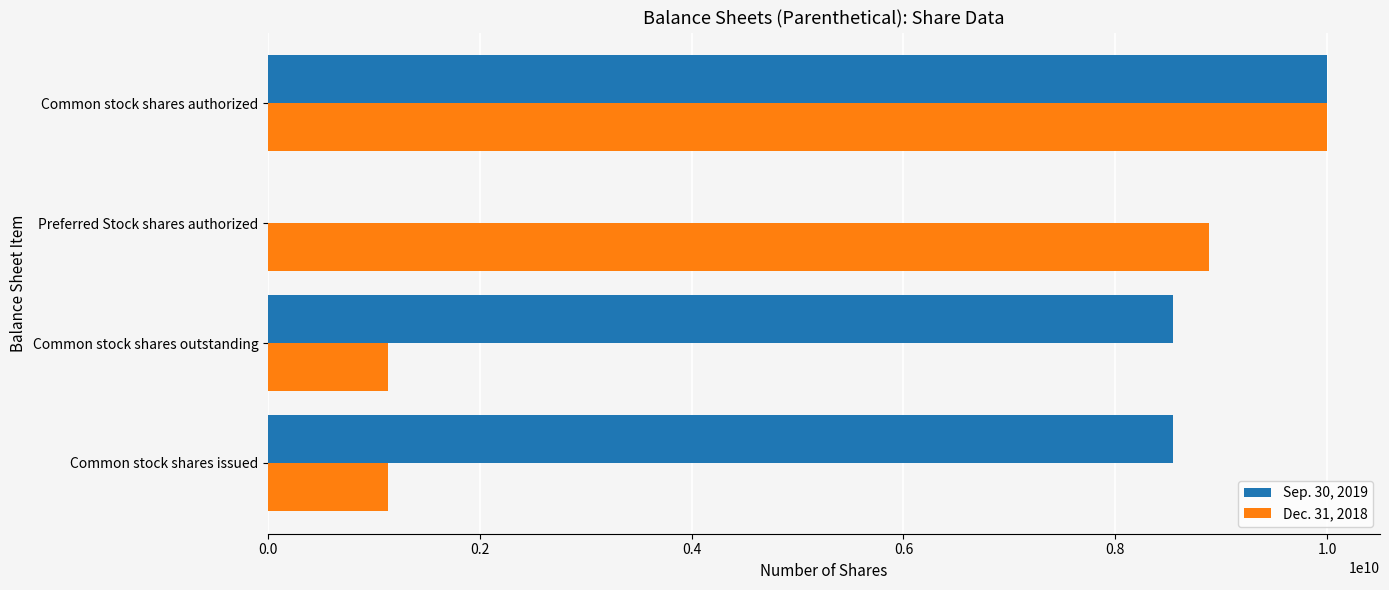

Which series has the largest range (max minus min)?

Sep. 30, 2019